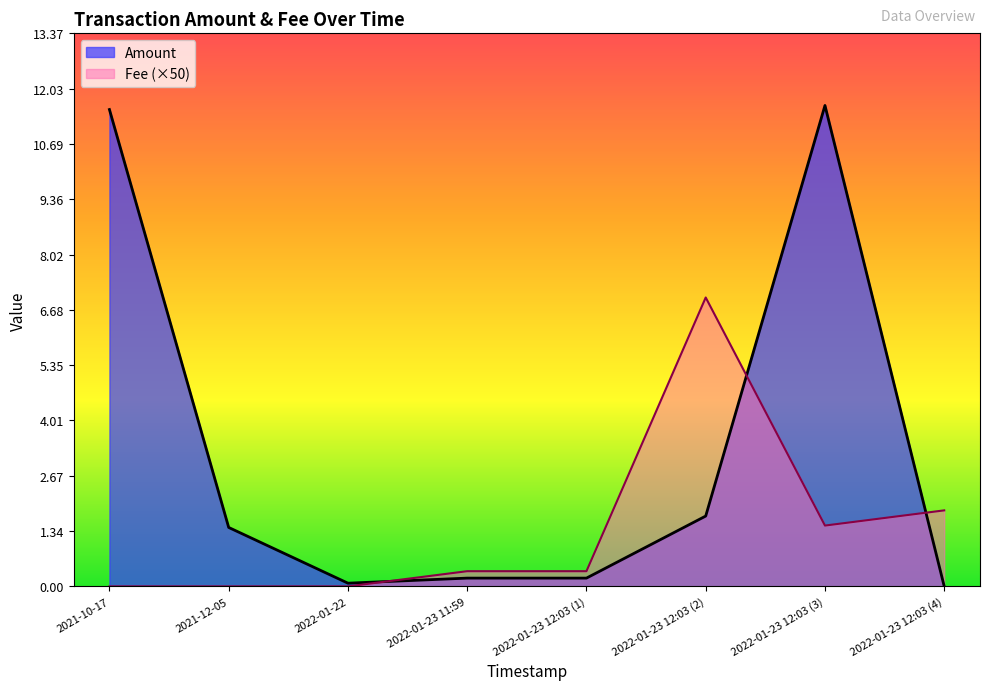

Does the chart display data point markers on the line(s)?

No